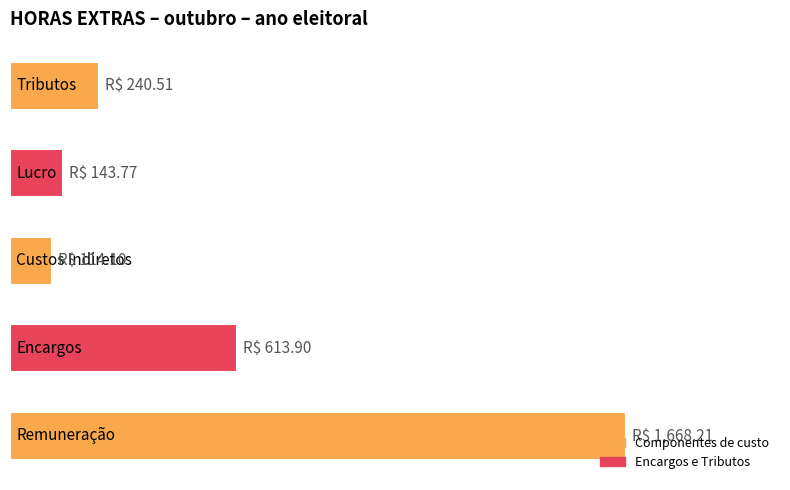

Does the chart contain any negative values?

No